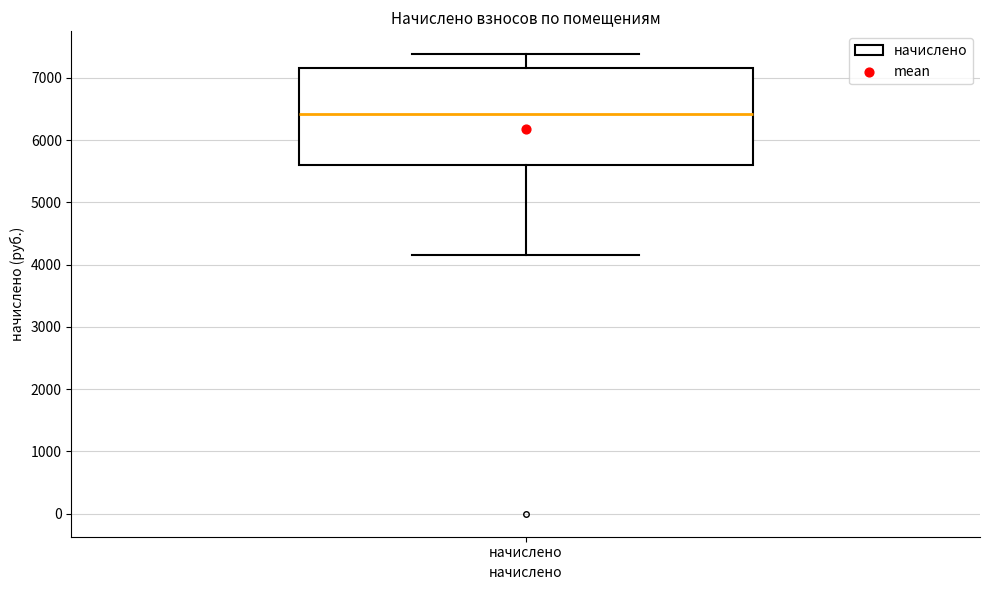

Where is the lower edge of the box for начислено on the y-axis? The values are not printed on the chart, so give them approximately, as read against the axis.

5600